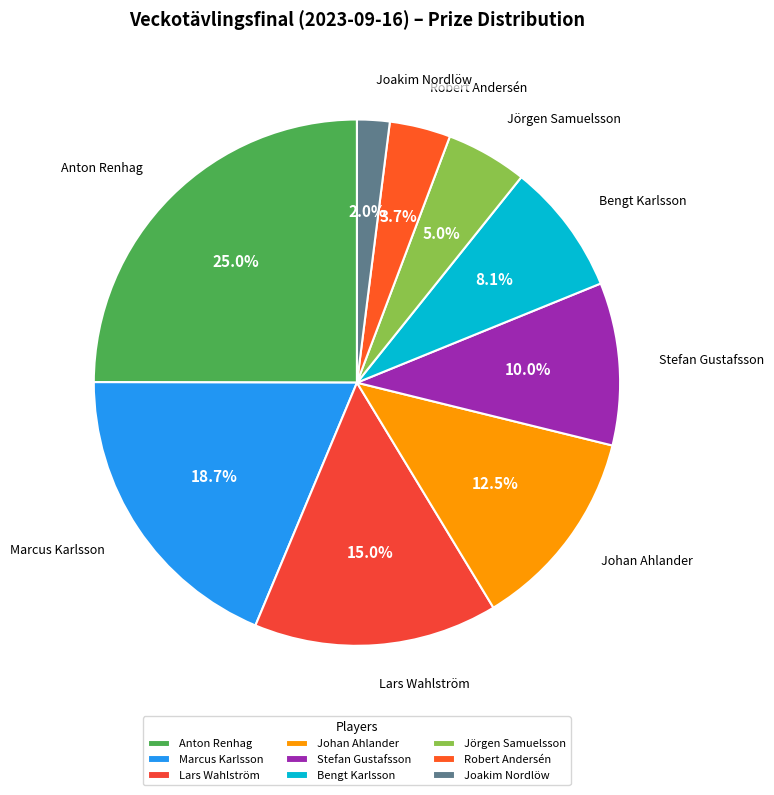

Does any single category account for the majority?

No